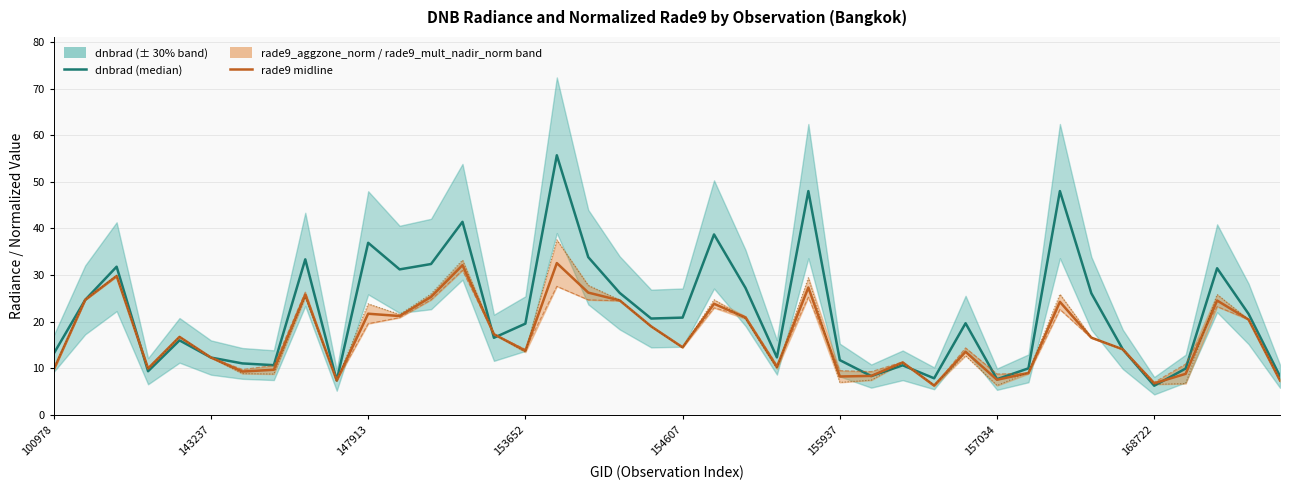

Is it true that rade9_aggzone_norm / rade9_mult_nadir_norm equals 13.5 at 157034?

False